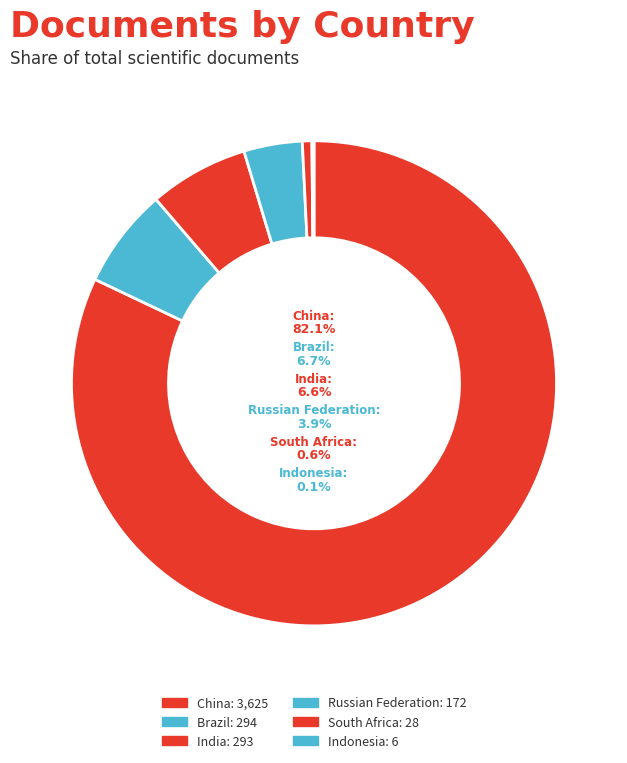

Which category has the smallest portion of the pie?

Indonesia